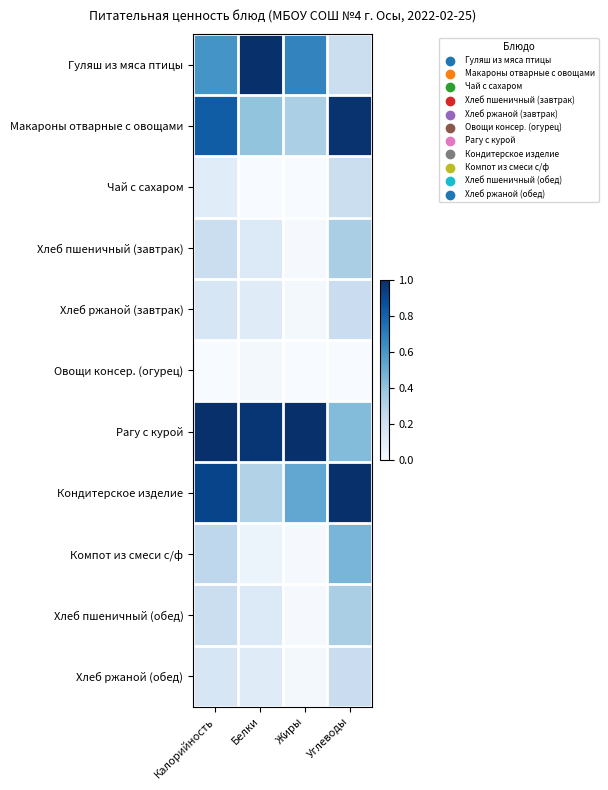

Which series has the largest total across all categories?

Рагу с курой